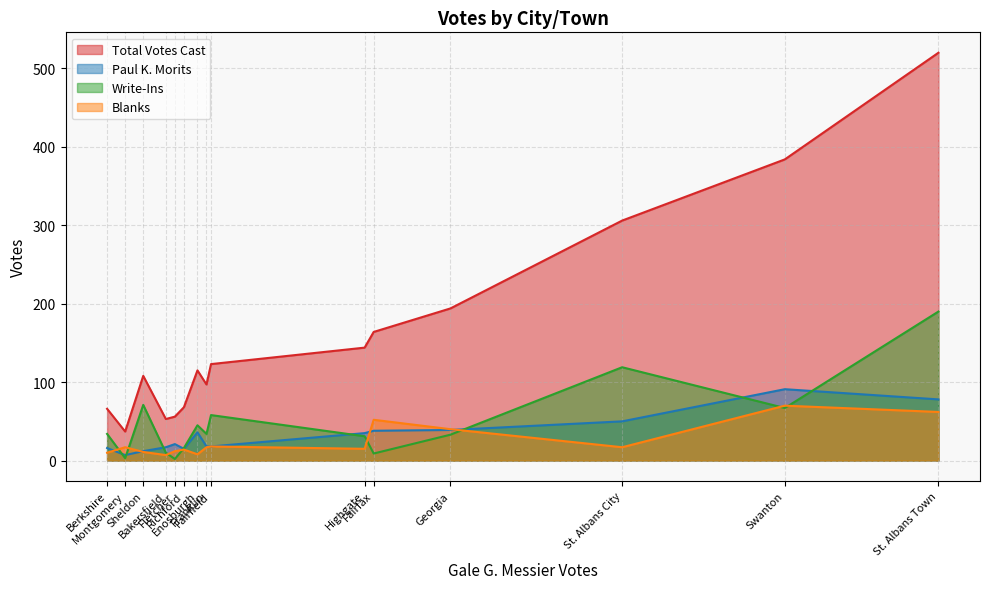

Which series has the largest total across all categories?

Total Votes Cast